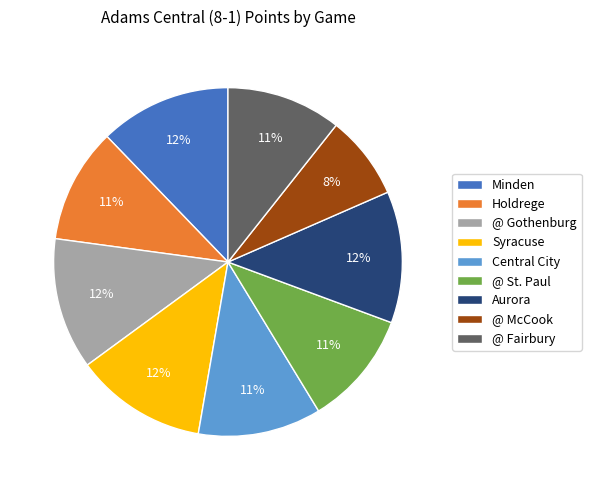

What percentage is the Aurora slice, to the nearest percent?

12%